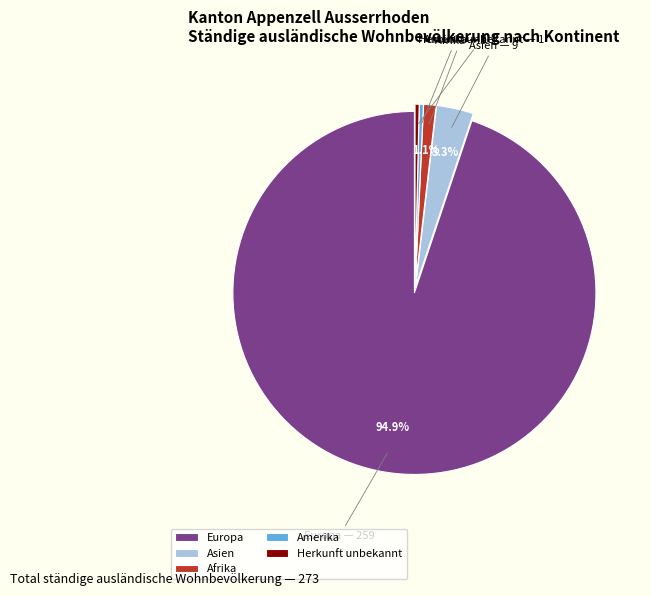

Which category has the biggest portion of the pie?

Europa